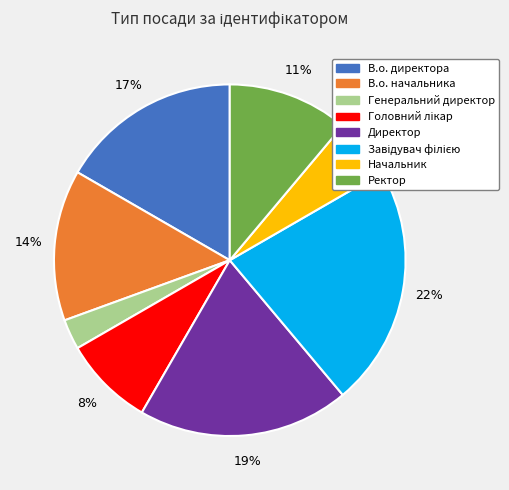

Is В.о. директора the majority of the pie?

No